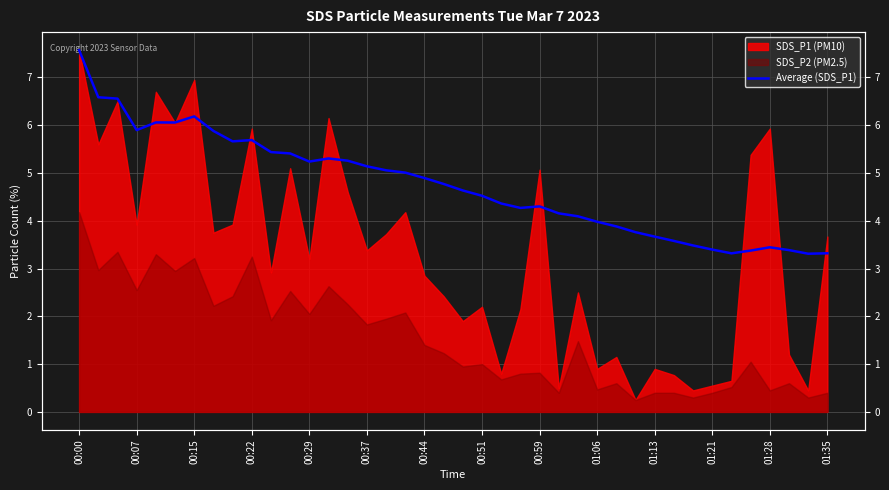

How many categories are shown in the chart?

40